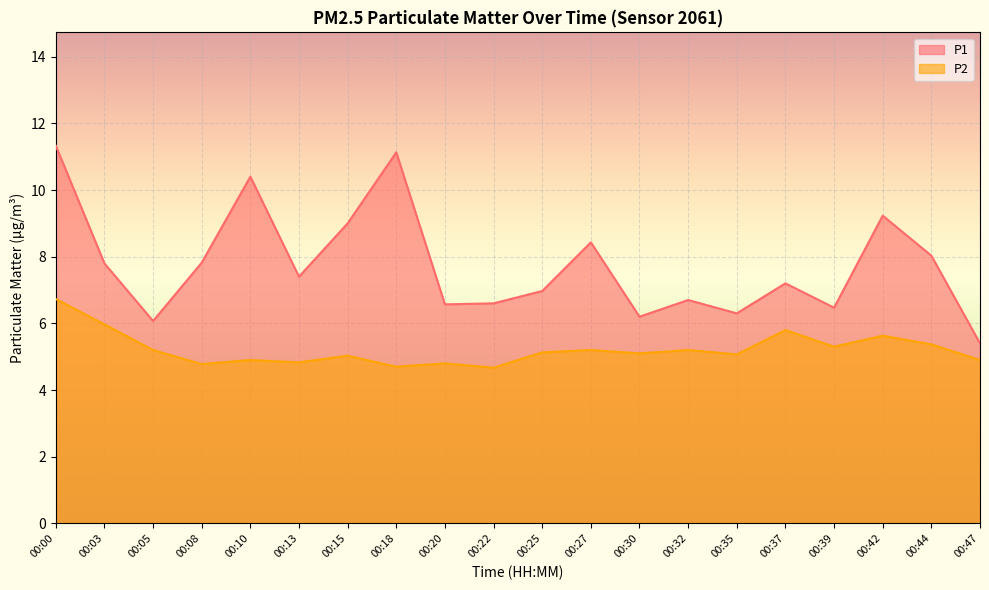

What is the difference between the highest and lowest values at 00:35?

1.2